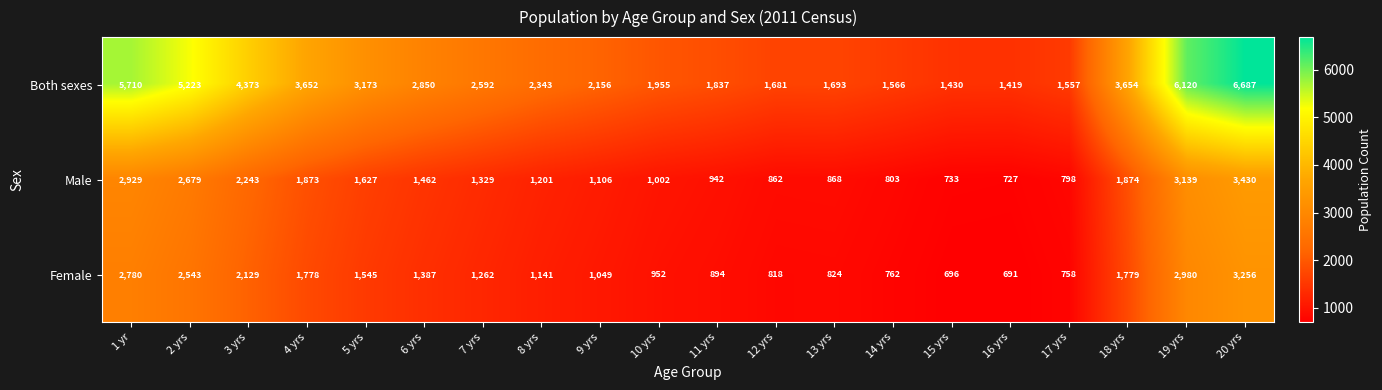

Which series has the widest spread of values?

Both sexes